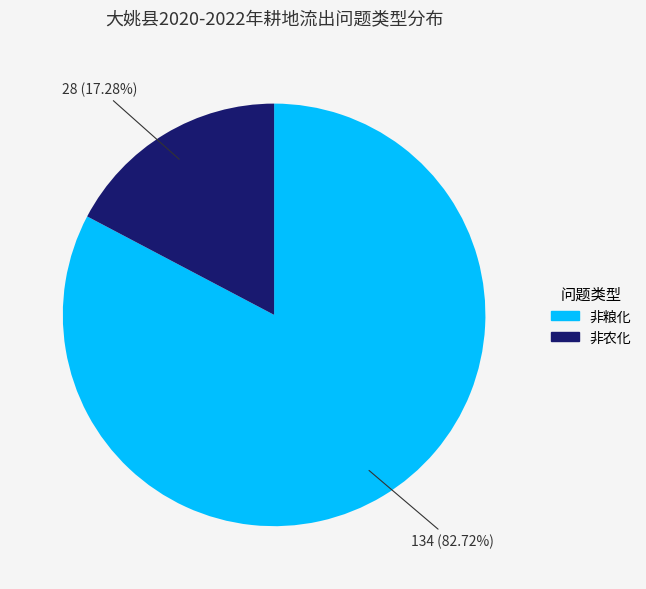

Is it true that 非粮化 is 75% of the pie?

False